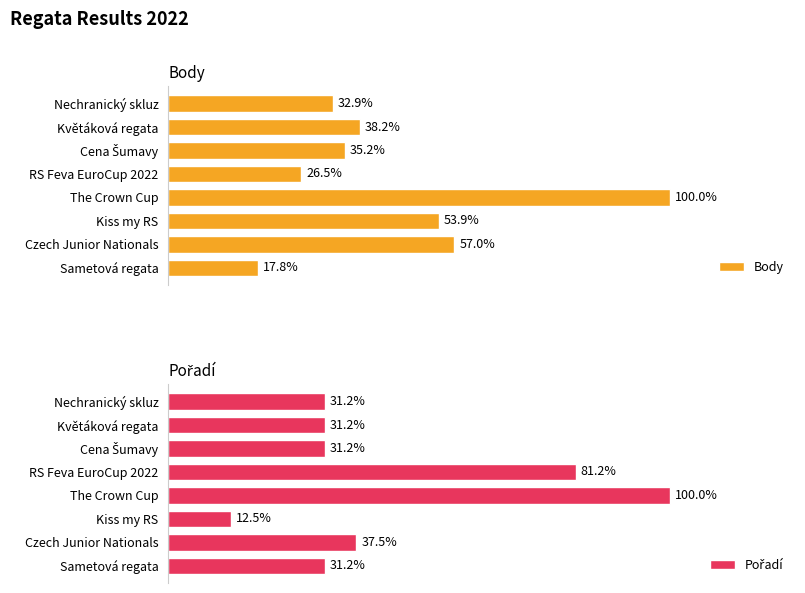

True or false: Body has a value of 1605 at Kiss my RS.

False